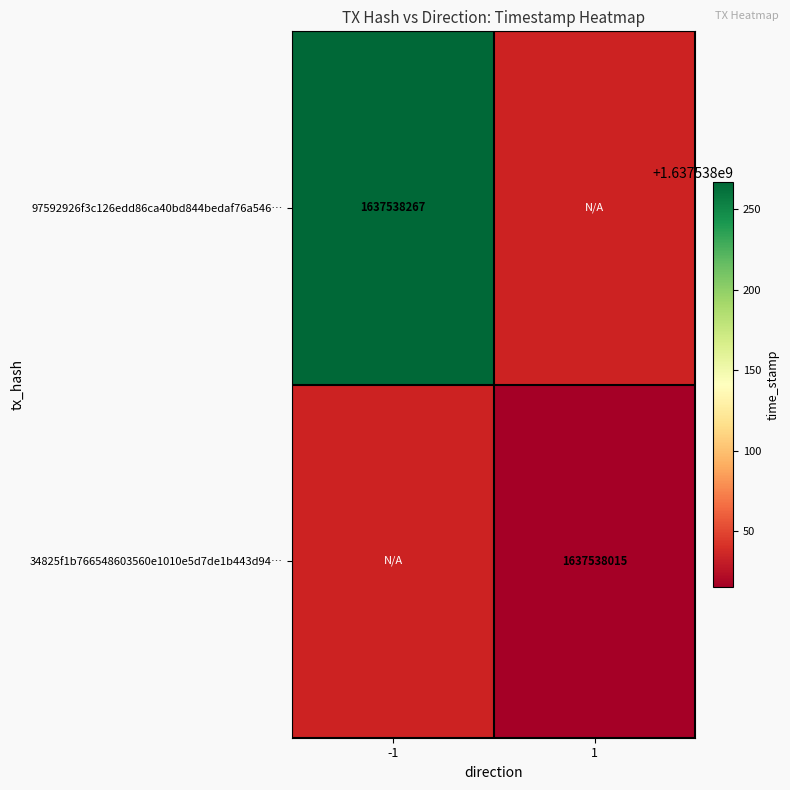

Which series changed the most between 0 and 1?

97592926f3c126edd86ca40bd844bedaf76a546